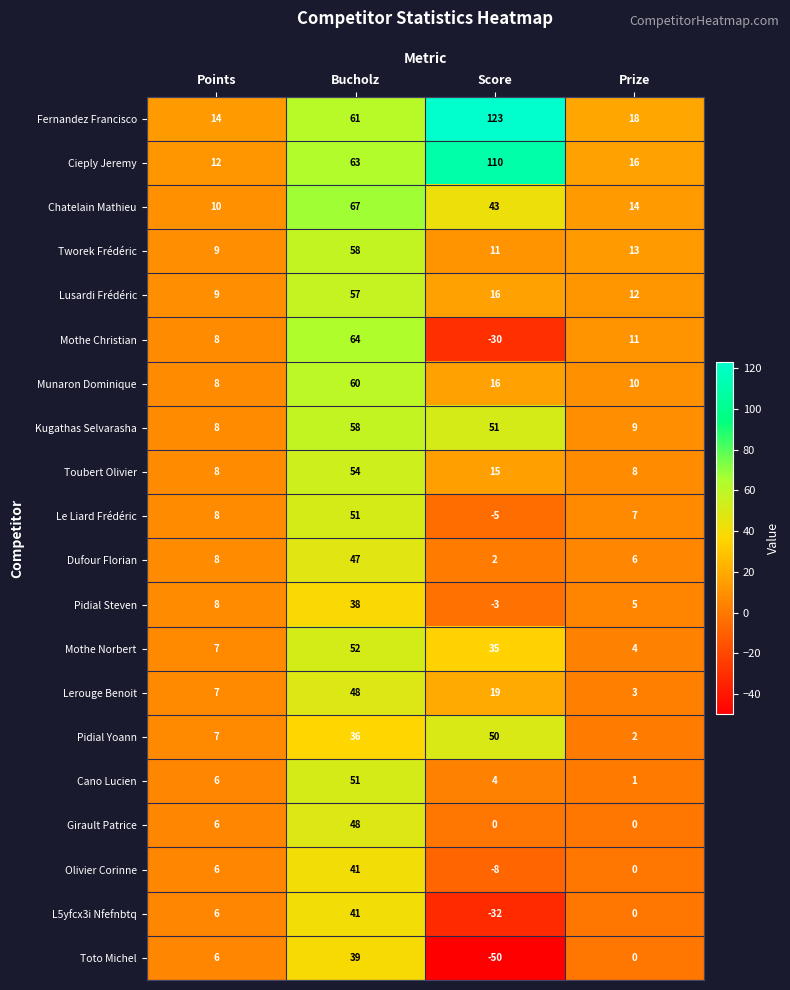

Which series changed the most between Score and Prize?

Fernandez Francisco